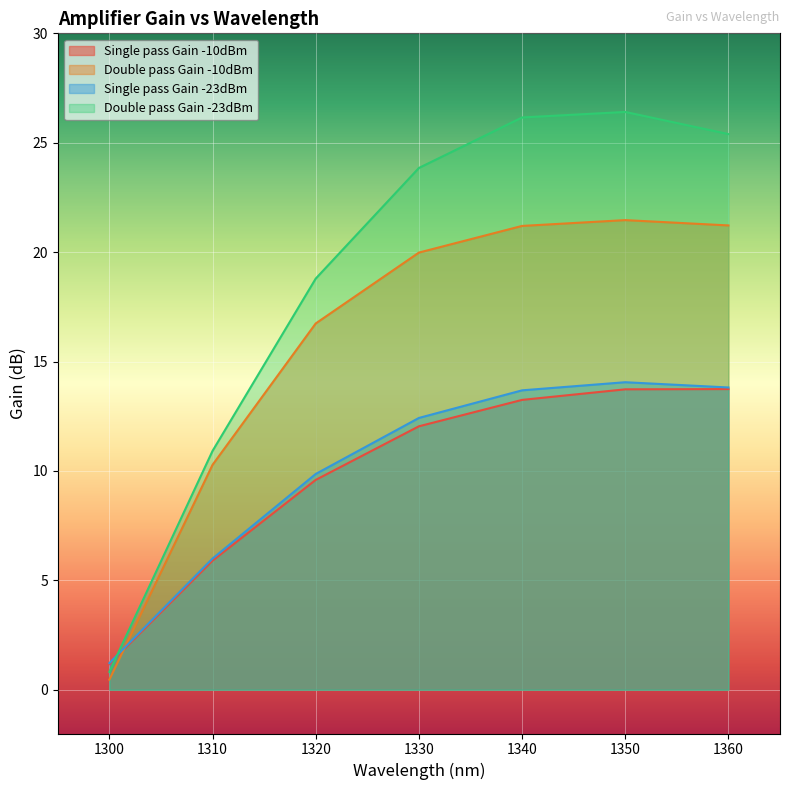

Does the chart display data point markers on the line(s)?

No